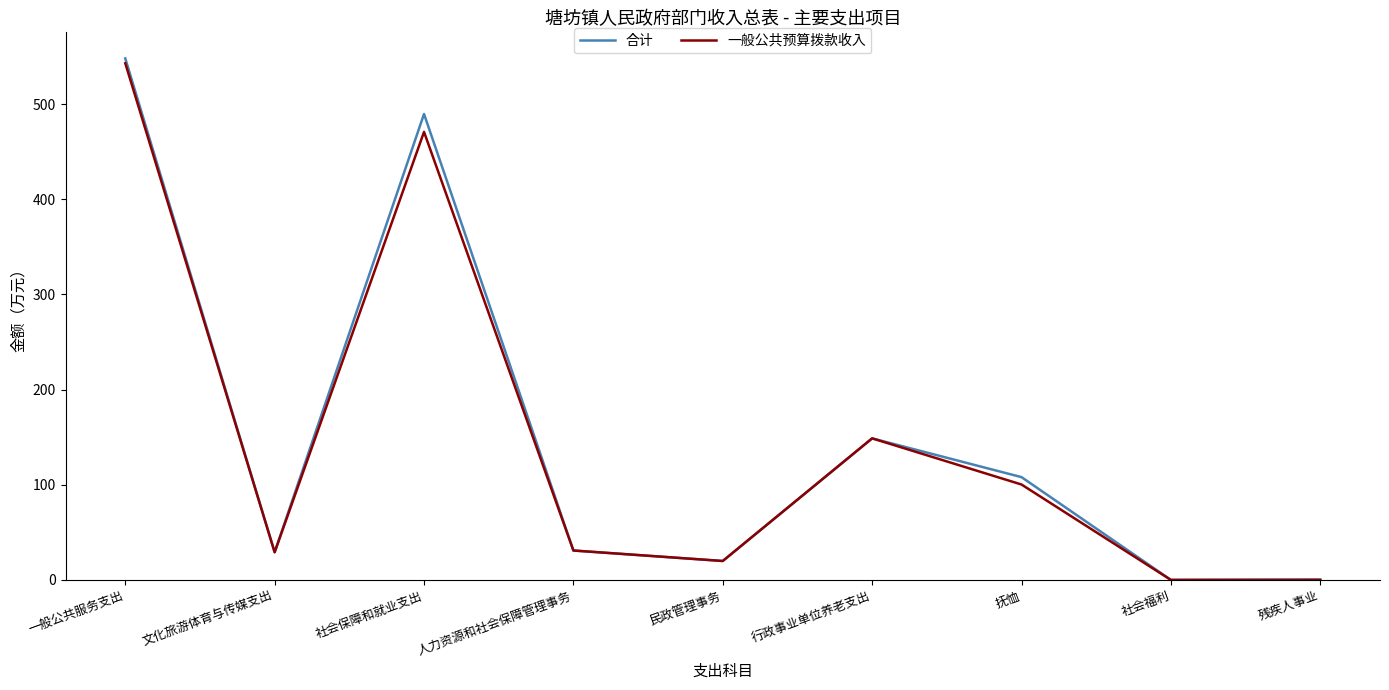

Does the chart display data point markers on the line(s)?

No